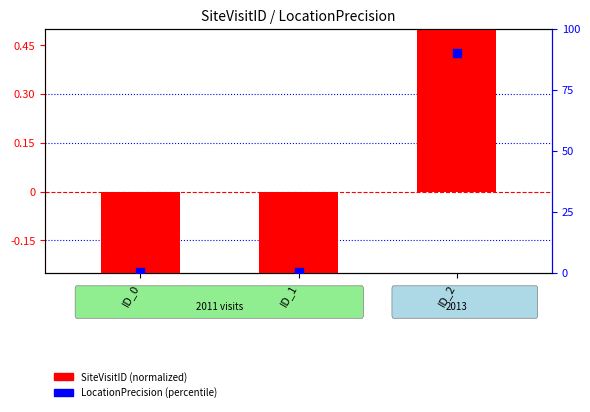

What is the total value across all series at ID_2?

1.9